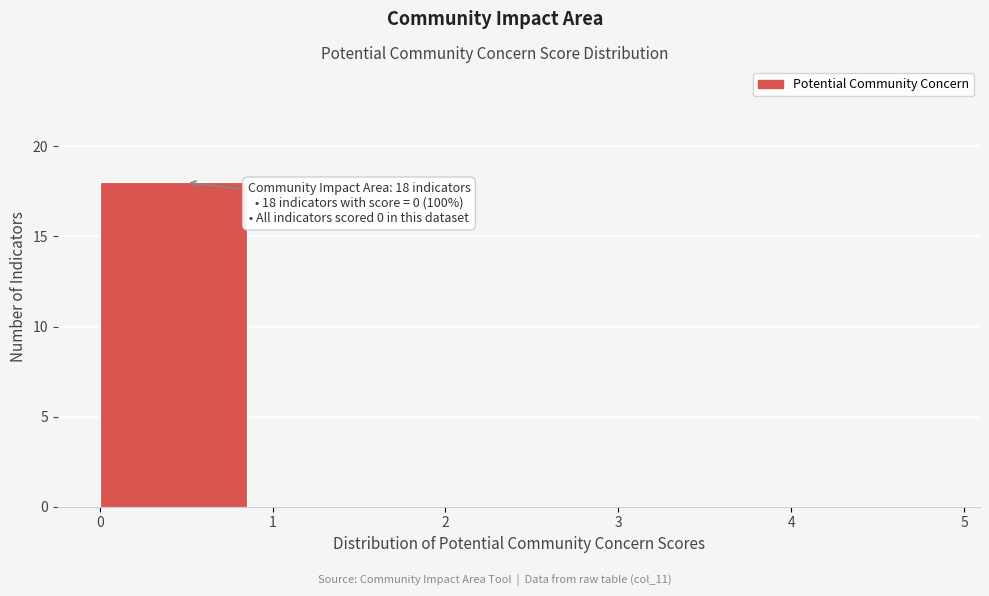

Over which range of the x-axis is the bar tallest?

0 to 1